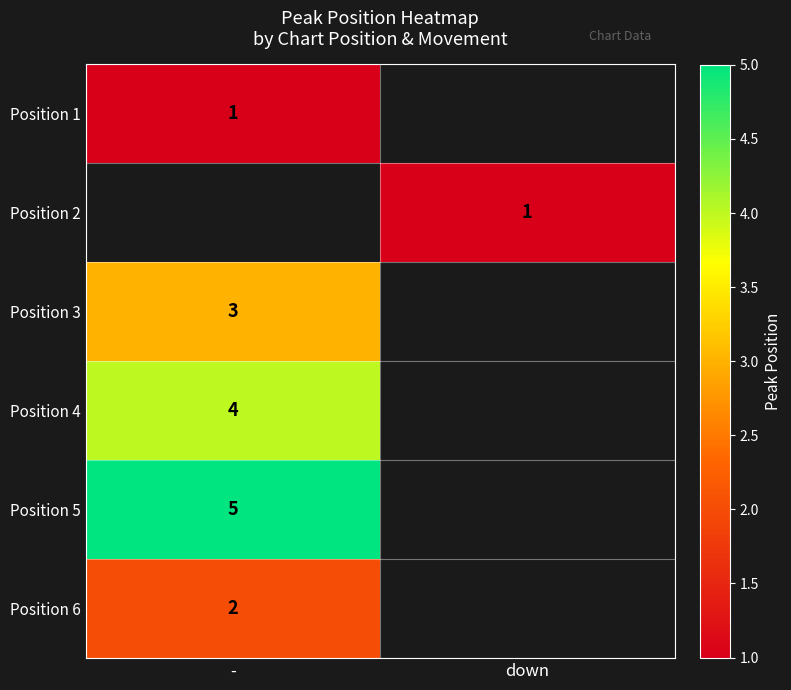

The Position 3 series shows 3 at -. True or false?

True